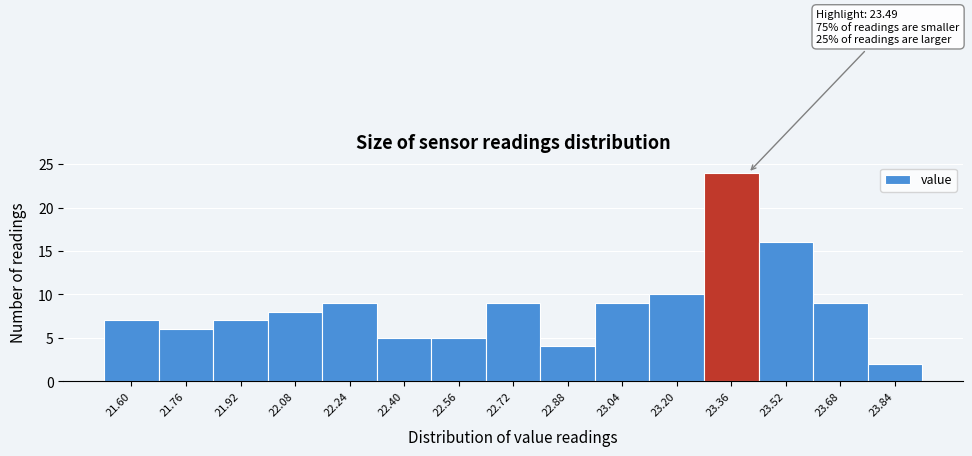

Reading left to right, transcribe all the data shown in this chart.

21.60=7	21.76=6	21.92=7	22.08=8	22.24=9	22.40=5	22.56=5	22.72=9	22.88=4	23.04=9	23.20=10	23.36=24	23.52=16	23.68=9	23.84=2